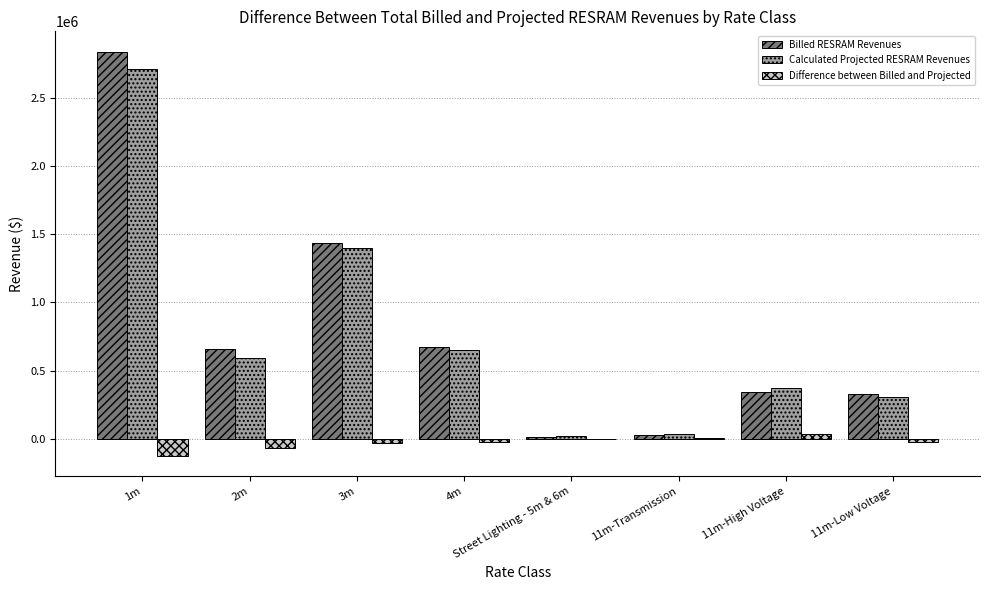

How many values in the Calculated Projected RESRAM Revenues series exceed 590959?

4